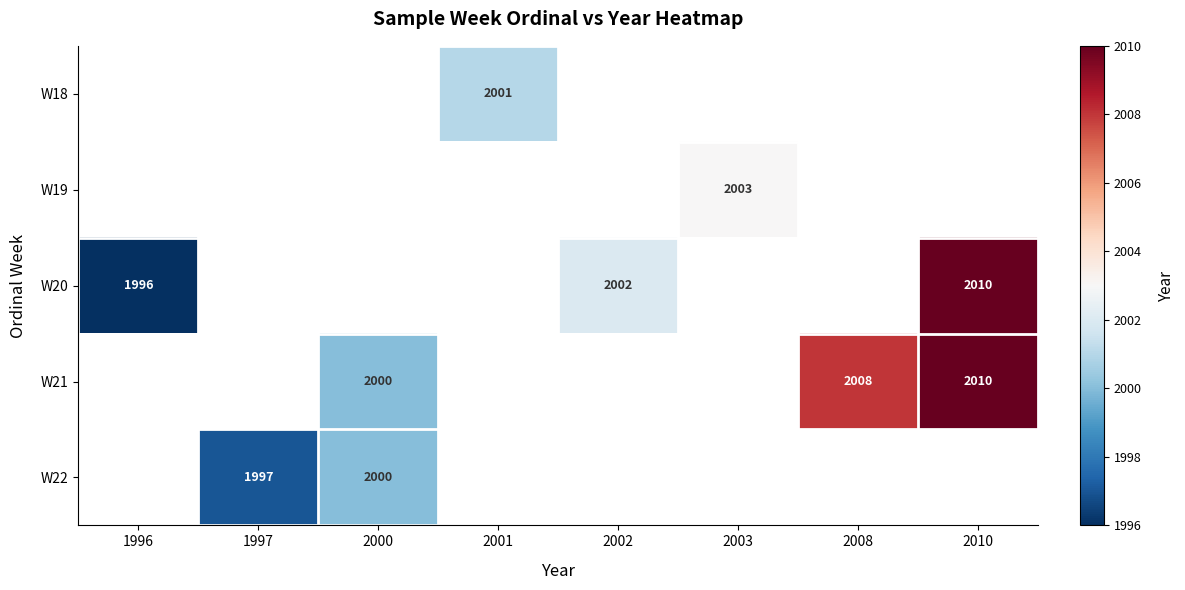

What is the minimum value shown in the chart?

1996.0